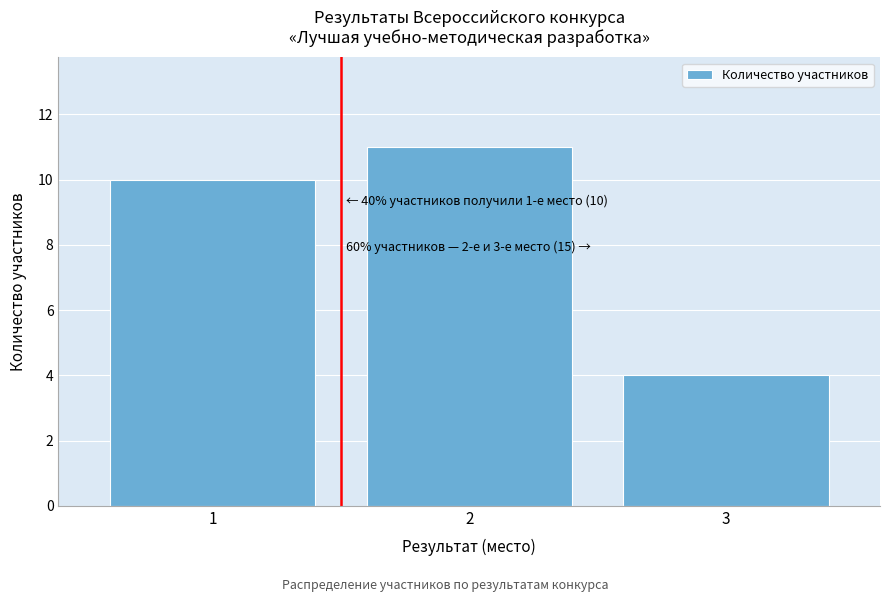

Reading left to right, what are all the values shown in this chart?

1=10	2=11	3=4